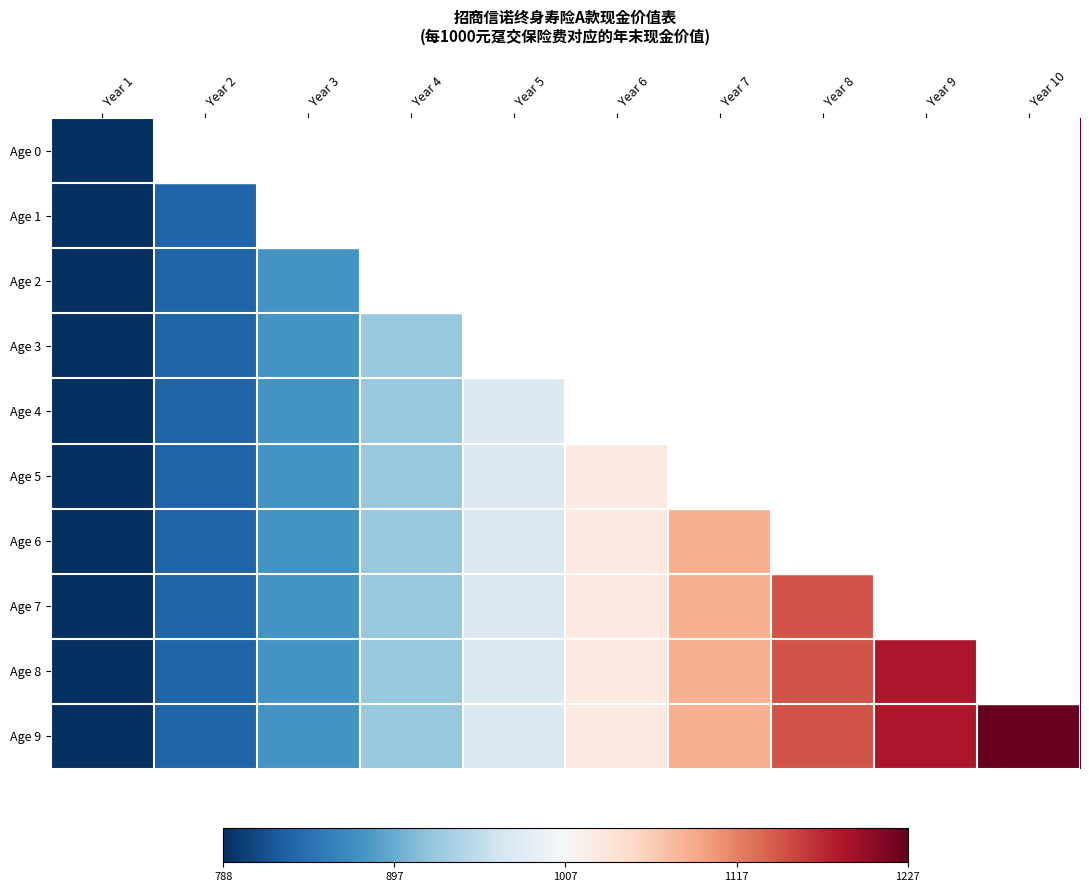

What is the spread (max minus min) of values at Year 4?

0.1